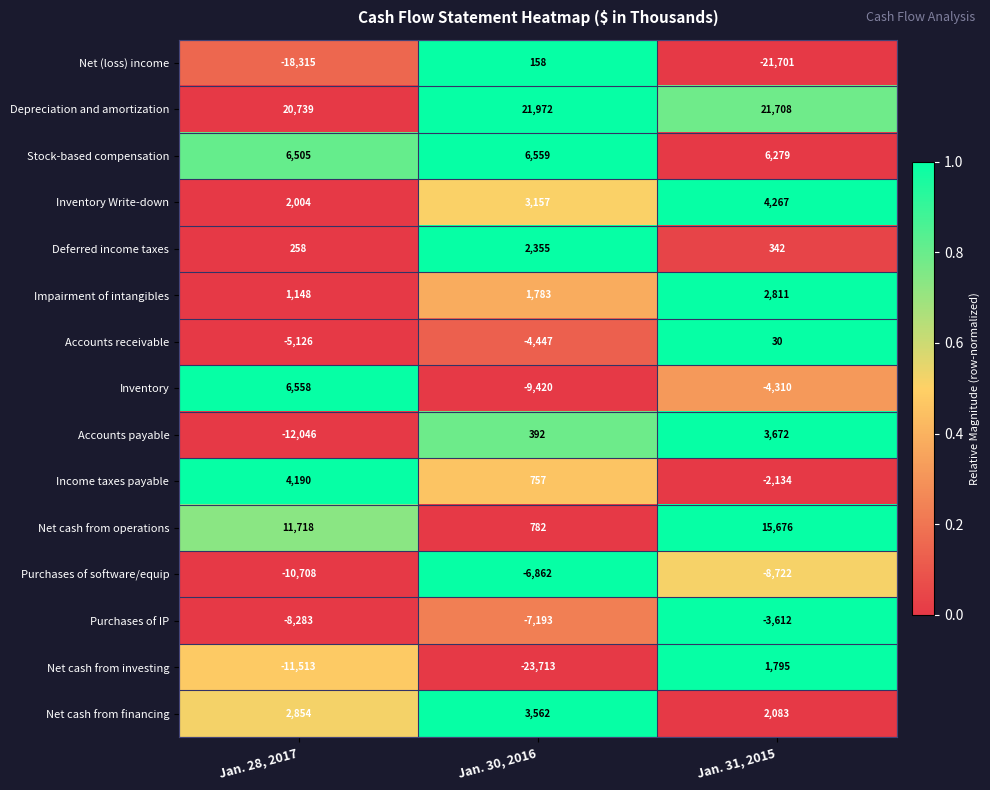

What is the approximate value of Income taxes payable at Jan. 28, 2017?

4190